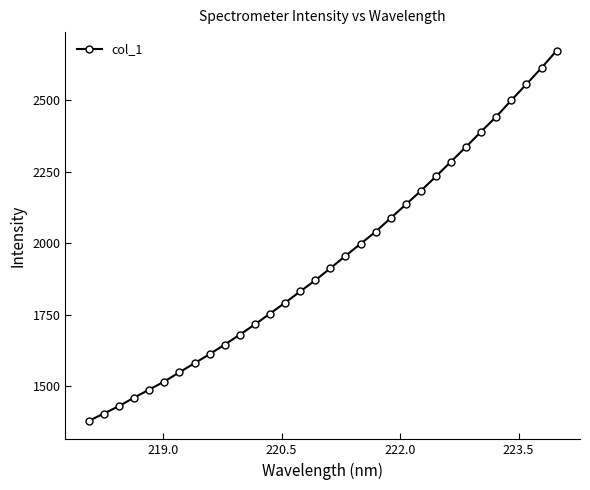

How many lines are shown in the chart?

1